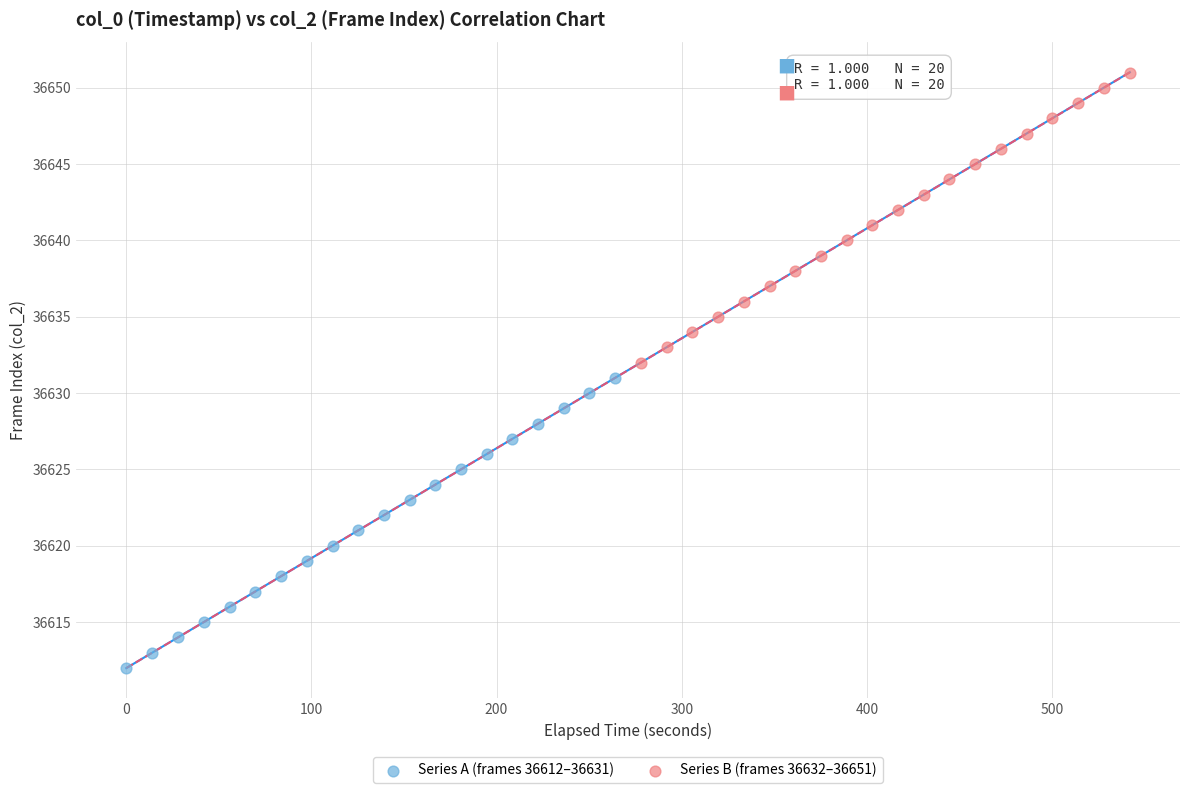

Which series contains the lowest Y value?

Series A (frames 36612–36631)